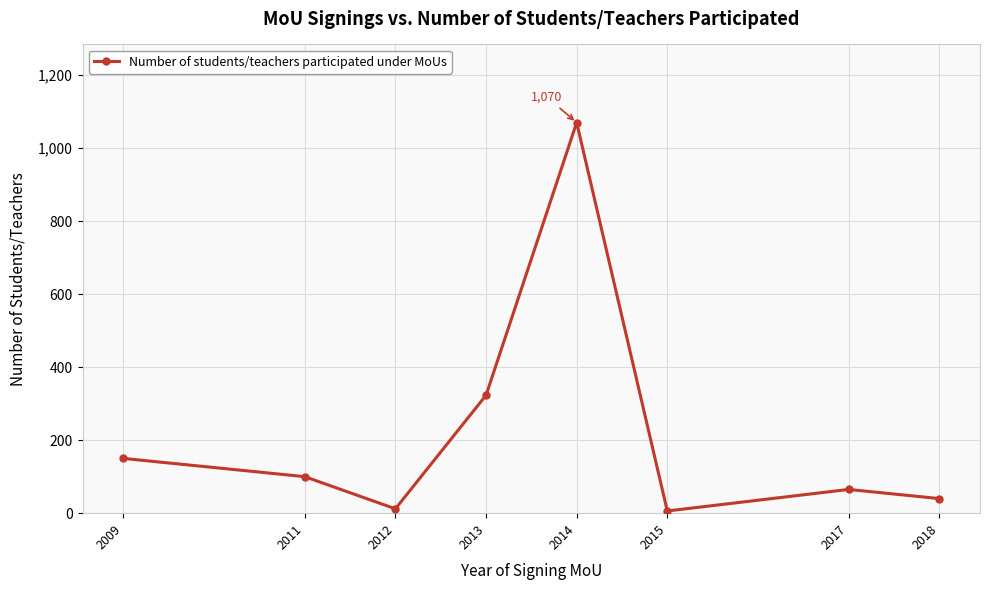

The chart shows a value of 12 at 2012. True or false?

True